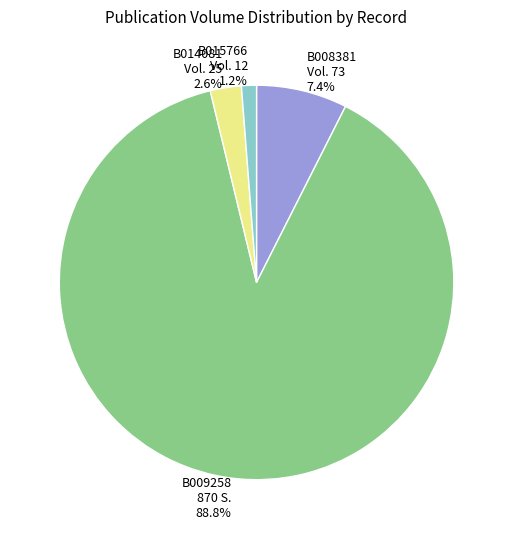

Which slice is the smallest?

B015766